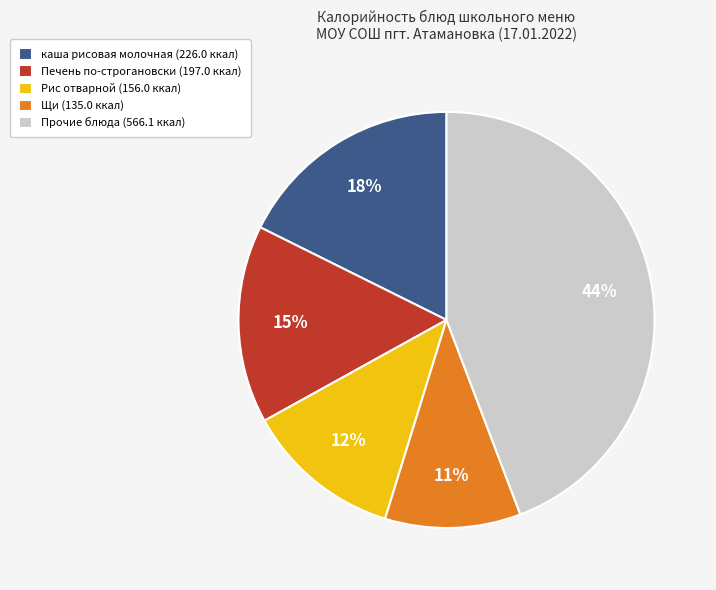

Rank the categories by value from highest to lowest.

Прочие блюда (566.1 ккал), каша рисовая молочная (226.0 ккал), Печень по-строгановски (197.0 ккал), Рис отварной (156.0 ккал), Щи (135.0 ккал)